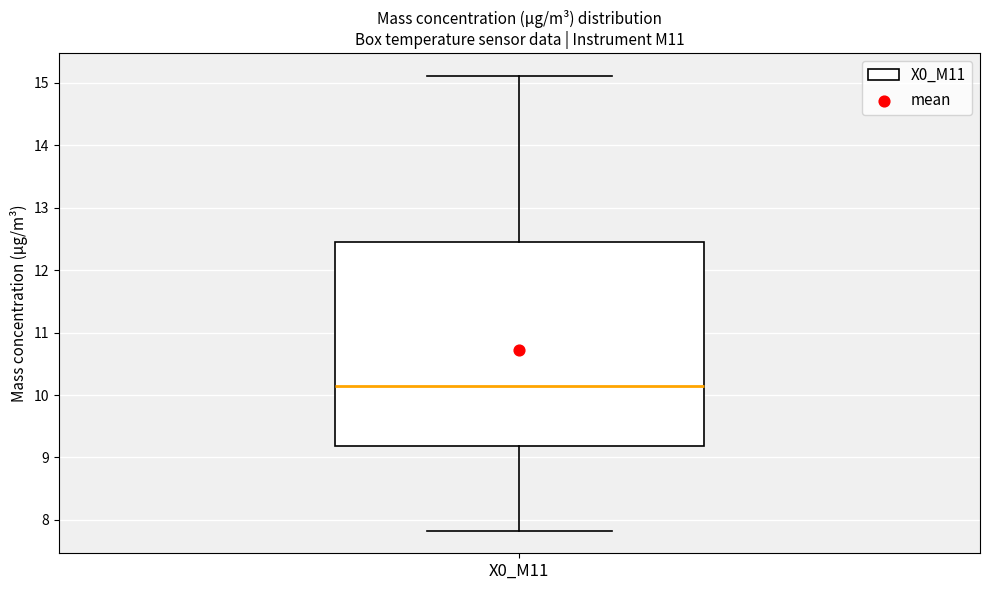

Where does the median line of the box for X0_M11 sit on the y-axis? The values are not printed on the chart, so give them approximately, as read against the axis.

10.1